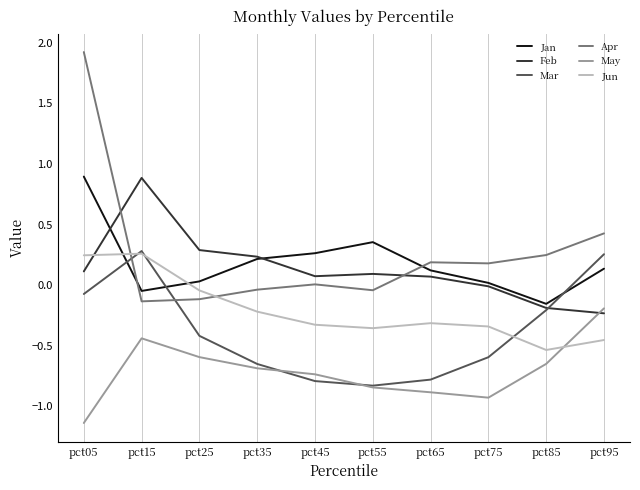

Does the chart display data point markers on the line(s)?

No